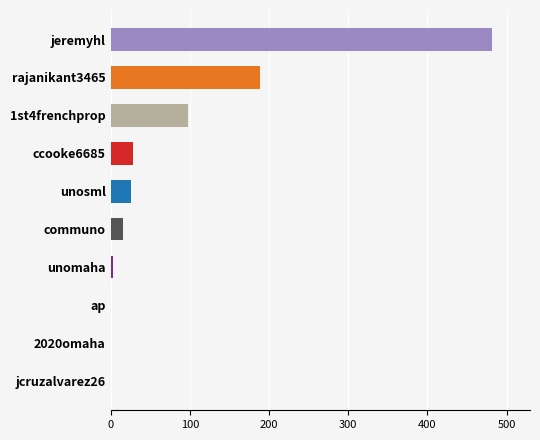

What is the change in value from ccooke6685 to jeremyhl?

+453.3